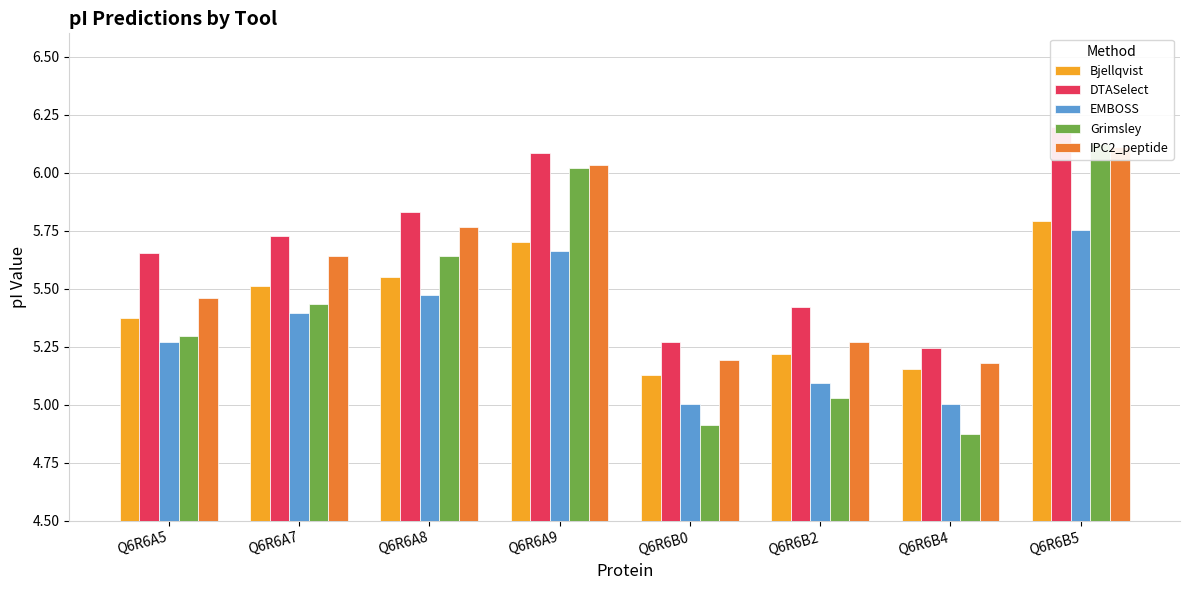

What is the minimum value shown in the chart?

4.9